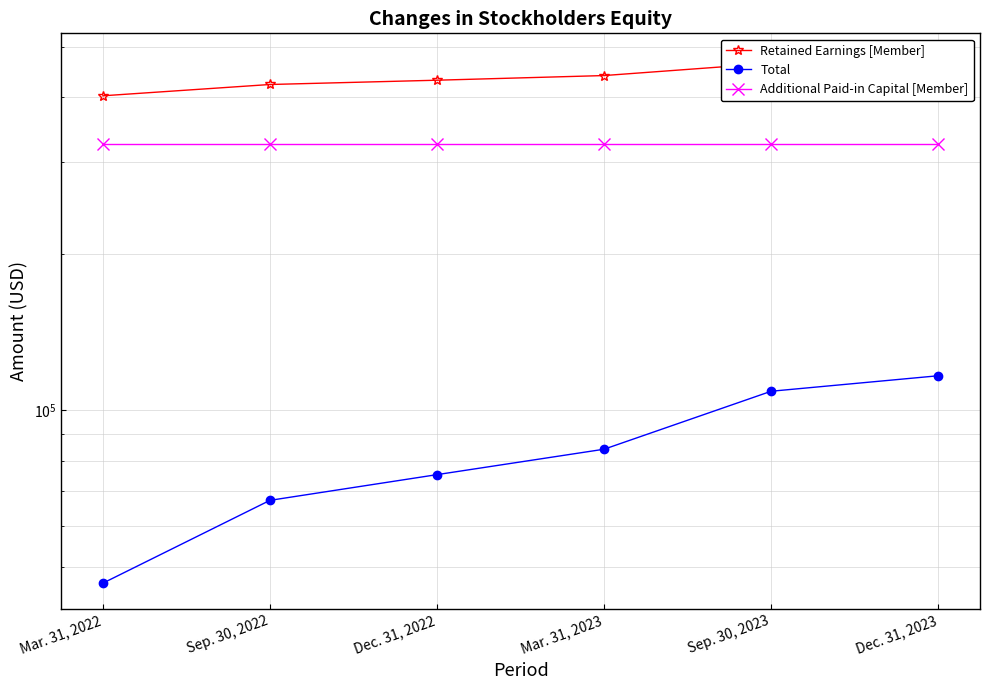

Reading right to left, what are all the values shown in this chart?

Retained Earnings [Member]: Dec. 31, 2023=472262	Sep. 30, 2023=464540	Mar. 31, 2023=439914	Dec. 31, 2022=430954	Sep. 30, 2022=422860	Mar. 31, 2022=402247
Total: Dec. 31, 2023=116603	Sep. 30, 2023=108881	Mar. 31, 2023=84255	Dec. 31, 2022=75295	Sep. 30, 2022=67201	Mar. 31, 2022=46588
Additional Paid-in Capital [Member]: Dec. 31, 2023=325659	Sep. 30, 2023=325659	Mar. 31, 2023=325659	Dec. 31, 2022=325659	Sep. 30, 2022=325659	Mar. 31, 2022=325659